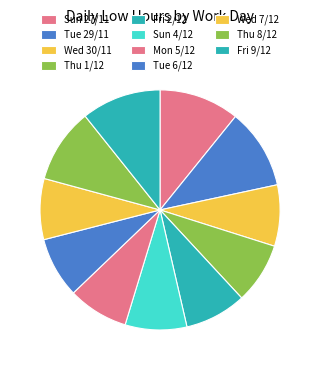

Count the number of slices in the pie.

11